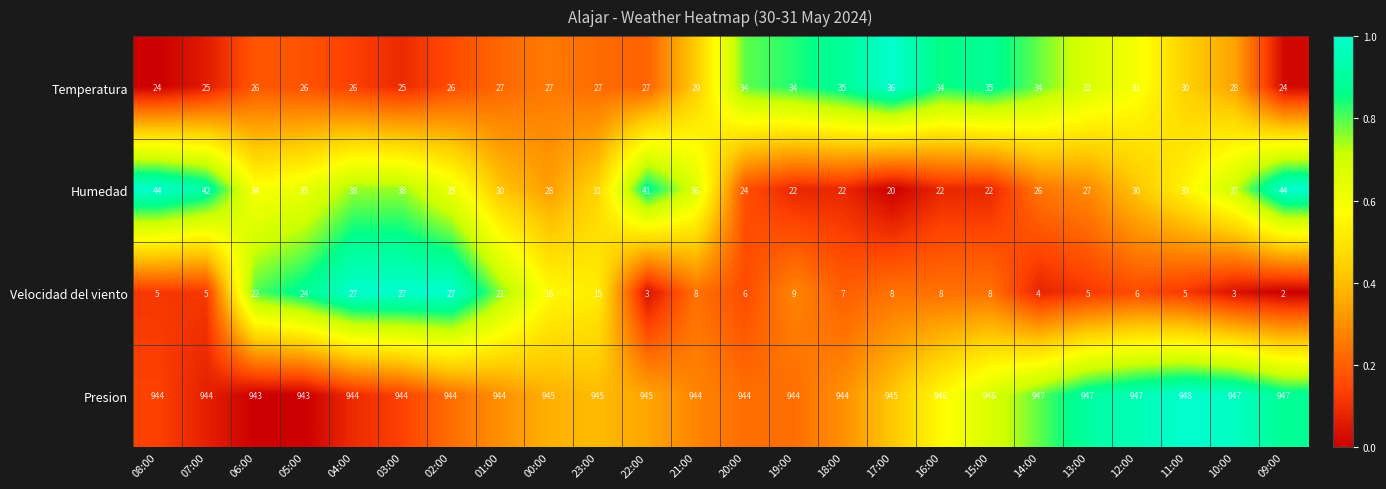

True or false: Presion has a value of 327 at 05:00.

False